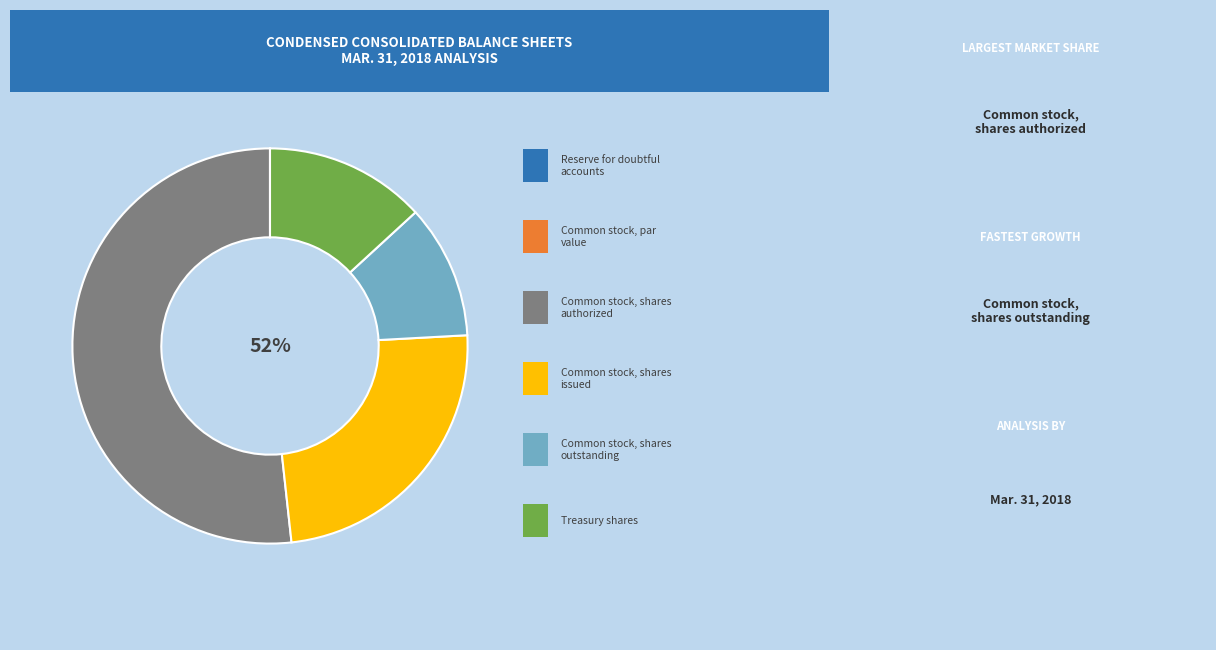

What is the change in value from Reserve for doubtful accounts to Treasury shares?

+15271501